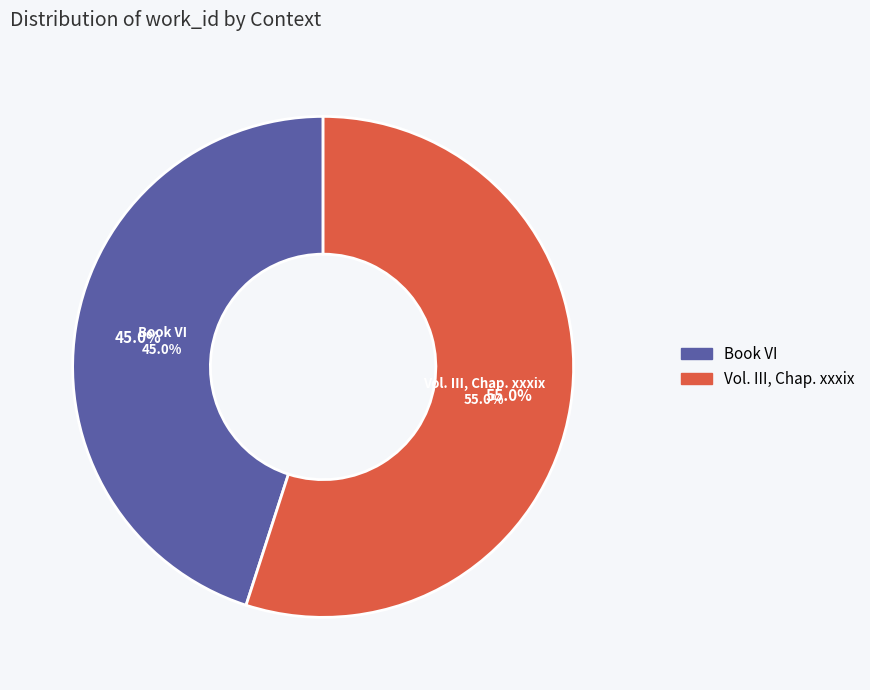

Which category has the smallest portion of the pie?

Book VI